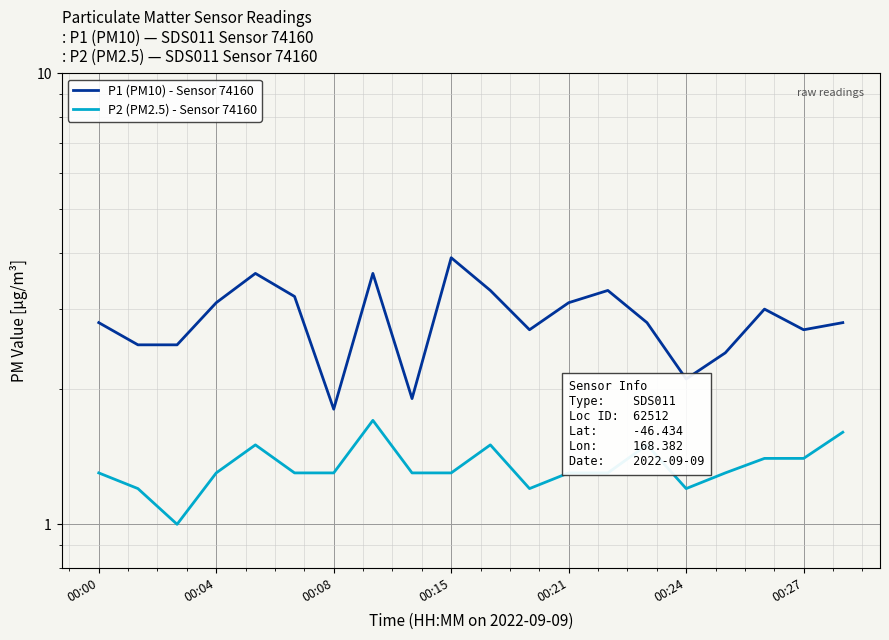

What is the difference between the maximum and minimum values in the P1 (PM10) - Sensor 74160 series?

2.1